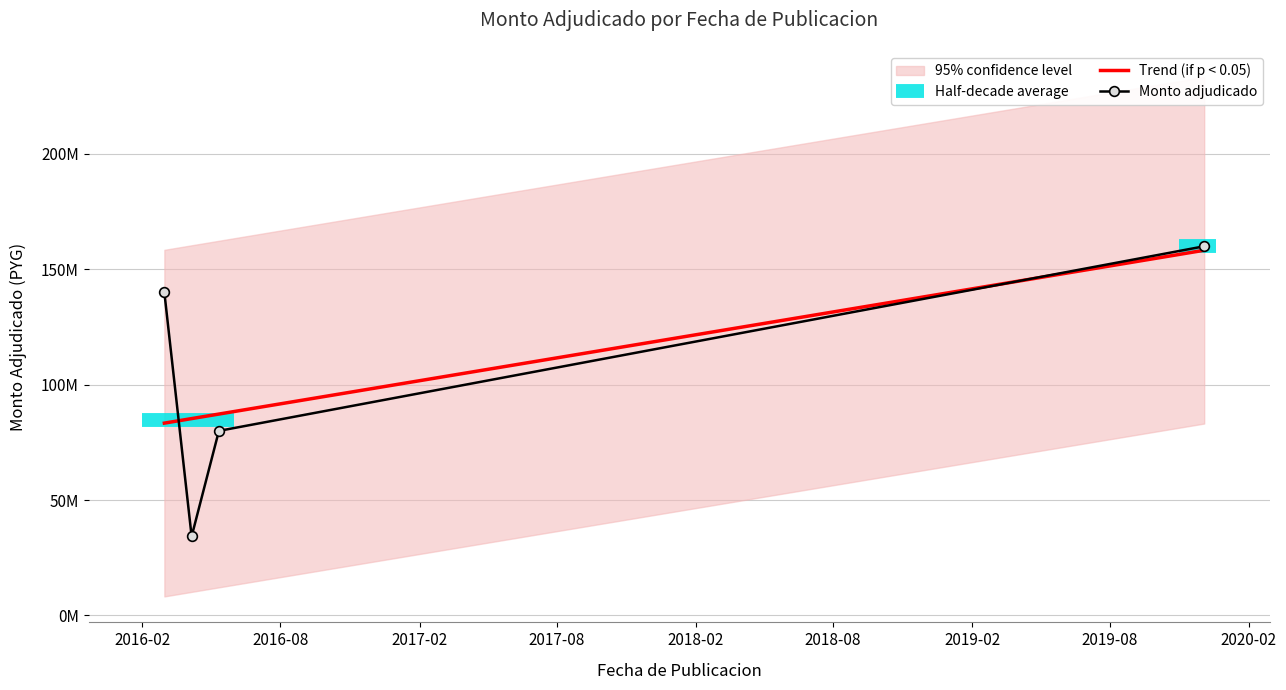

Does the chart have visible grid lines?

Yes